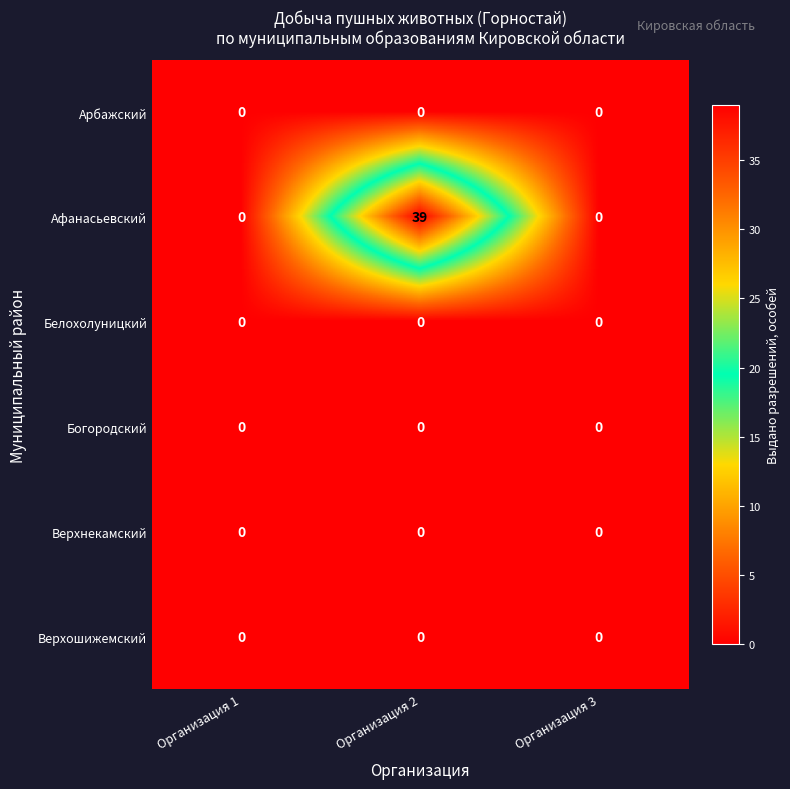

Is it true that Афанасьевский equals 0 at Организация 1?

True